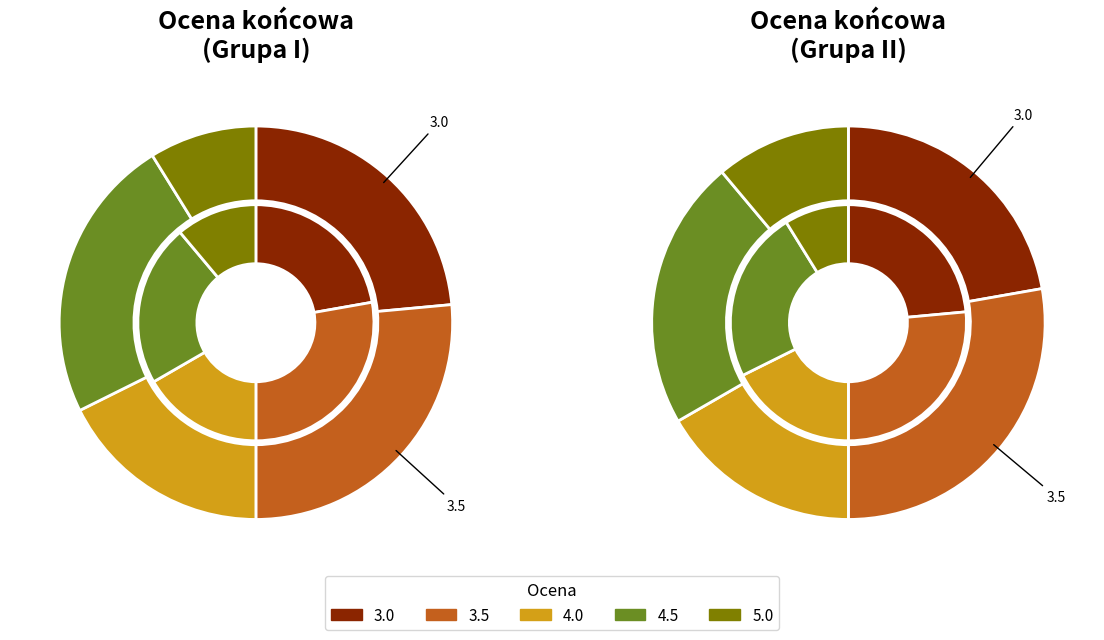

Which slice is the largest?

3.5